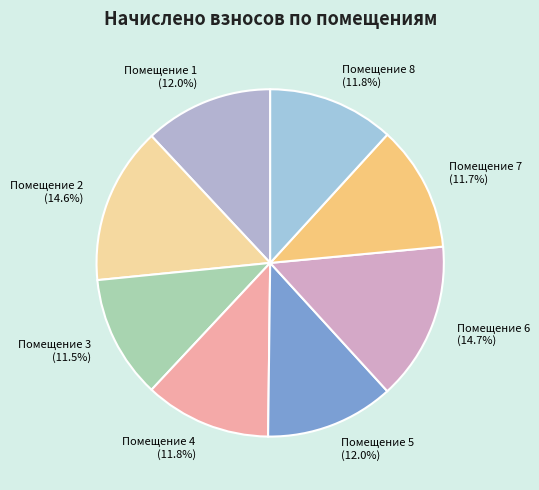

To the nearest percent, what is the average slice percentage?

12%